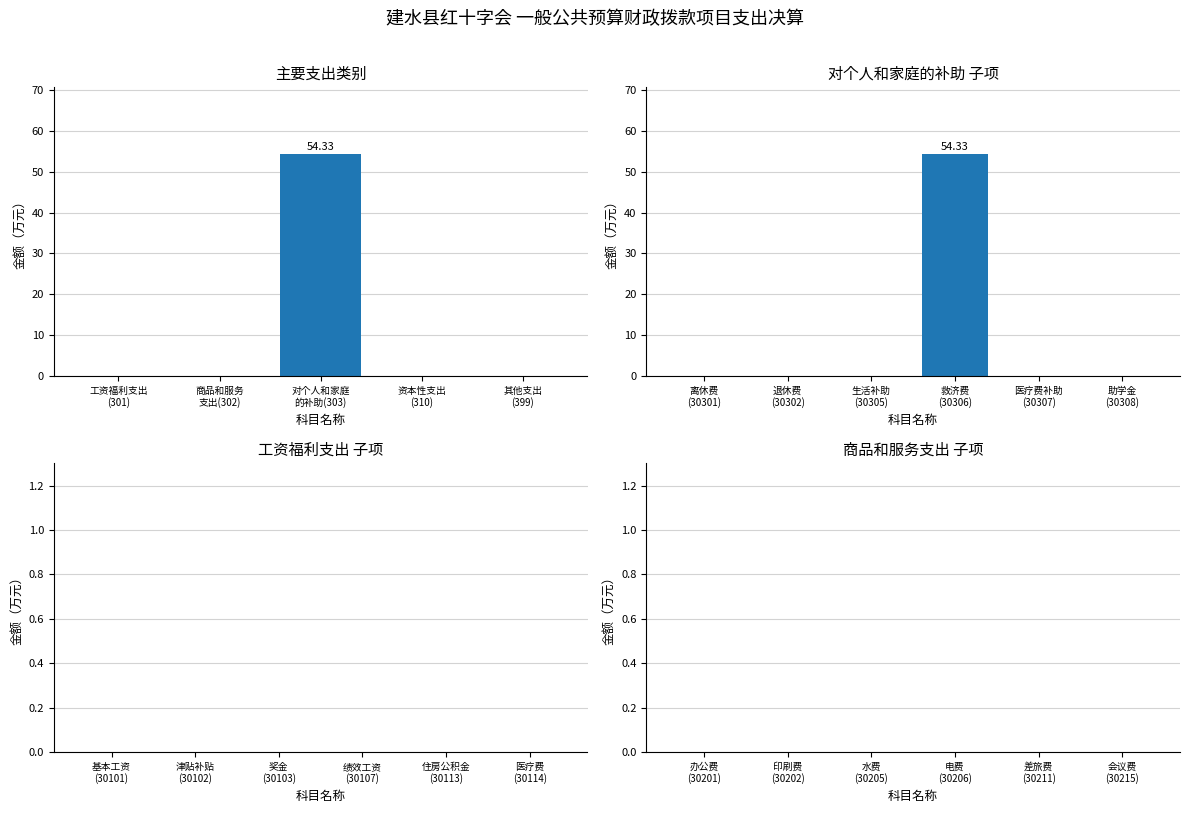

What is the average value?

10.9